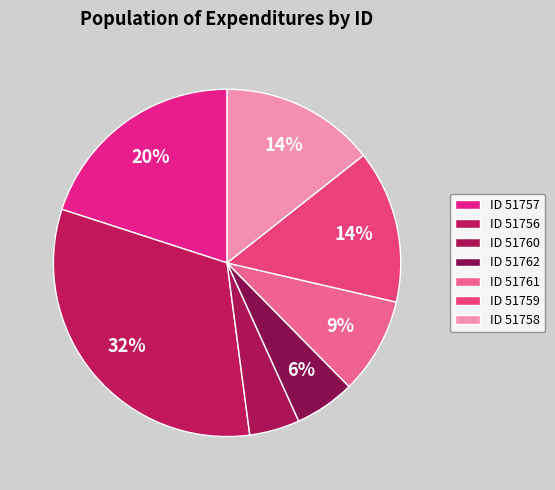

How many slices are in this pie chart?

7